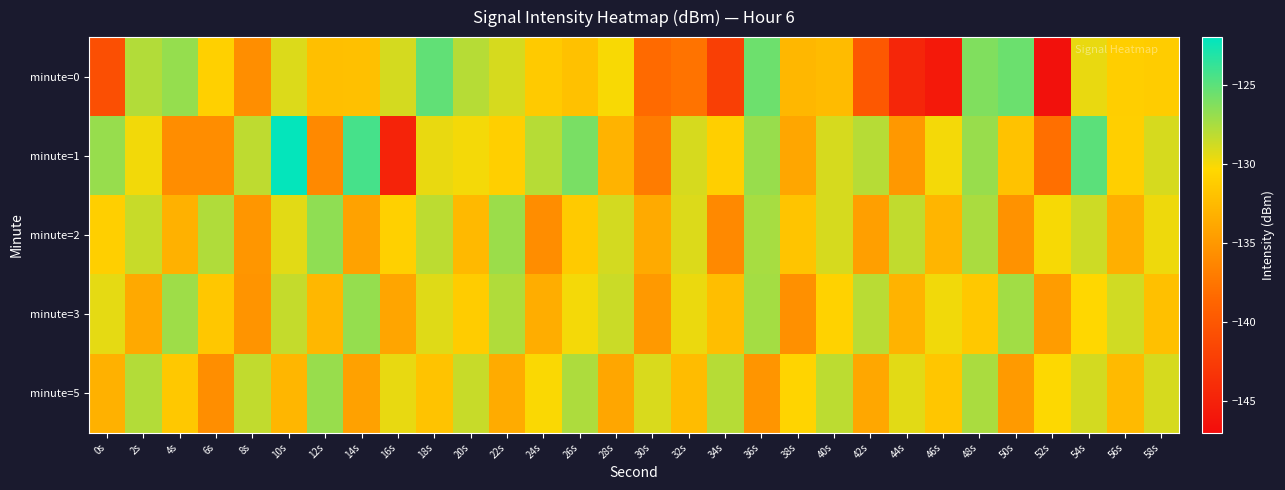

Reading left to right, extract all data points from this chart.

minute=0: 0s=-140.7	2s=-127.8	4s=-126.9	6s=-131.0	8s=-135.7	10s=-129.2	12s=-132.2	14s=-132.1	16s=-128.9	18s=-125.2	20s=-128.0	22s=-129.0	24s=-131.4	26s=-132.1	28s=-130.1	30s=-138.3	32s=-137.7	34s=-142.2	36s=-125.6	38s=-132.7	40s=-132.5	42s=-139.9	44s=-144.5	46s=-145.8	48s=-126.2	50s=-125.5	52s=-146.5	54s=-129.6	56s=-131.1	58s=-131.2
minute=1: 0s=-127.0	2s=-129.9	4s=-135.8	6s=-135.8	8s=-128.2	10s=-122.2	12s=-136.1	14s=-124.3	16s=-144.8	18s=-129.7	20s=-130.0	22s=-131.0	24s=-128.0	26s=-126.0	28s=-133.0	30s=-137.0	32s=-129.0	34s=-131.0	36s=-127.0	38s=-134.0	40s=-129.0	42s=-128.0	44s=-135.0	46s=-130.0	48s=-127.0	50s=-132.0	52s=-138.0	54s=-125.0	56s=-131.0	58s=-129.0
minute=2: 0s=-131.0	2s=-128.5	4s=-133.2	6s=-127.8	8s=-135.1	10s=-129.4	12s=-126.7	14s=-134.3	16s=-130.9	18s=-128.2	20s=-132.6	22s=-127.1	24s=-135.8	26s=-131.4	28s=-128.9	30s=-133.7	32s=-129.2	34s=-136.1	36s=-127.5	38s=-131.8	40s=-129.0	42s=-134.5	44s=-128.3	46s=-132.9	48s=-127.6	50s=-135.4	52s=-130.1	54s=-128.7	56s=-133.3	58s=-129.8
minute=3: 0s=-129.5	2s=-133.8	4s=-127.2	6s=-131.6	8s=-135.3	10s=-128.4	12s=-132.7	14s=-126.9	16s=-134.1	18s=-129.3	20s=-131.2	22s=-127.8	24s=-133.5	26s=-130.0	28s=-128.6	30s=-134.9	32s=-129.7	34s=-132.3	36s=-127.4	38s=-135.6	40s=-130.8	42s=-128.1	44s=-133.0	46s=-129.9	48s=-131.5	50s=-127.3	52s=-134.7	54s=-130.4	56s=-128.8	58s=-132.1
minute=5: 0s=-133.2	2s=-127.9	4s=-131.5	6s=-135.7	8s=-128.3	10s=-132.8	12s=-127.0	14s=-134.4	16s=-129.6	18s=-131.9	20s=-128.5	22s=-133.6	24s=-130.2	26s=-127.7	28s=-134.0	30s=-129.1	32s=-132.4	34s=-128.0	36s=-135.2	38s=-130.6	40s=-128.2	42s=-133.9	44s=-129.4	46s=-131.7	48s=-127.6	50s=-134.8	52s=-130.3	54s=-128.9	56s=-132.5	58s=-129.0